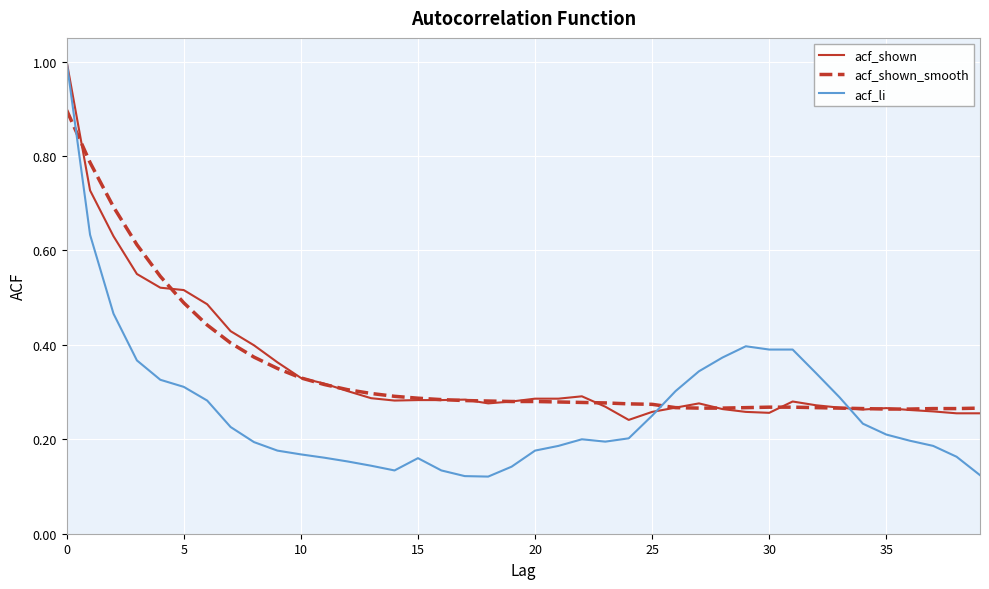

What is the greatest value displayed?

1.0